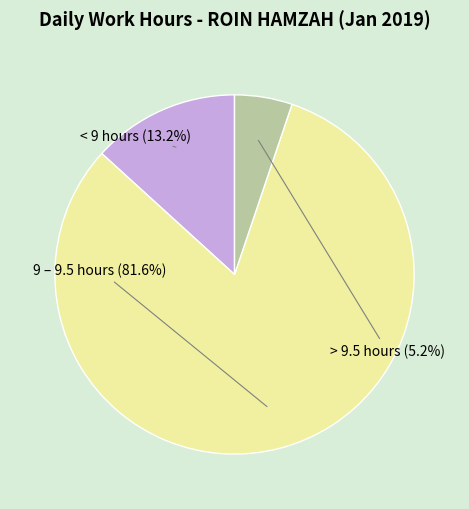

Is there any slice that represents more than half of the pie?

Yes